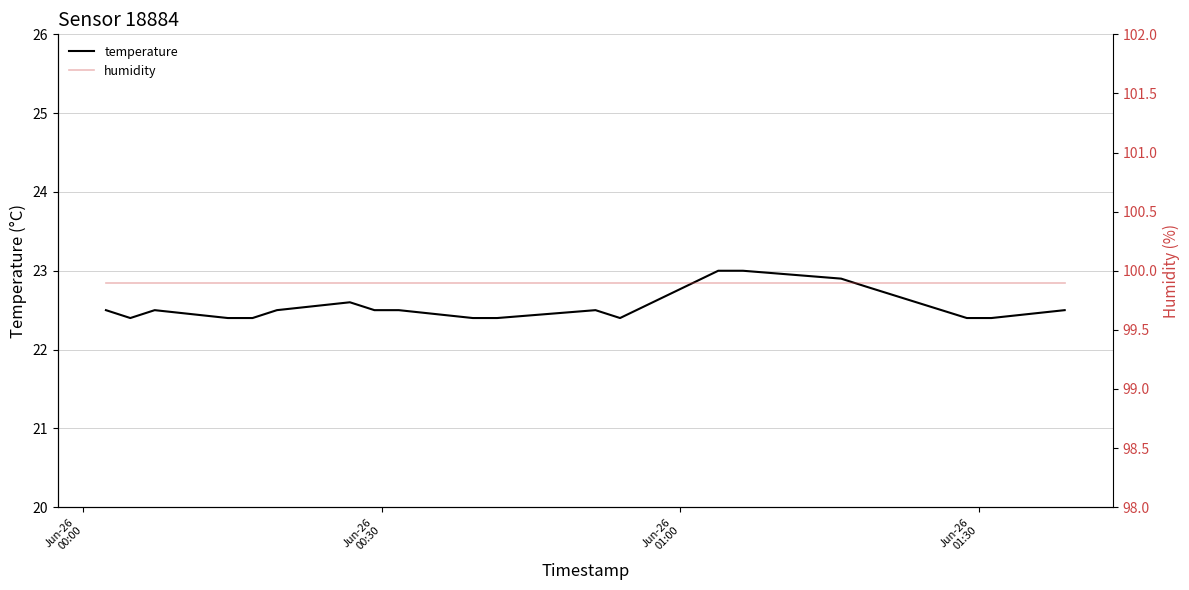

What is the lowest value of the temperature series?

22.4